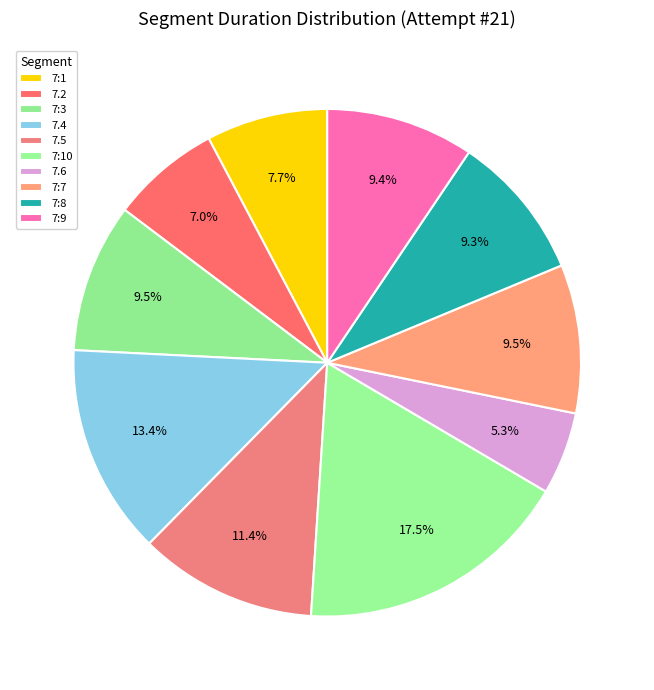

How many slices are in this pie chart?

10